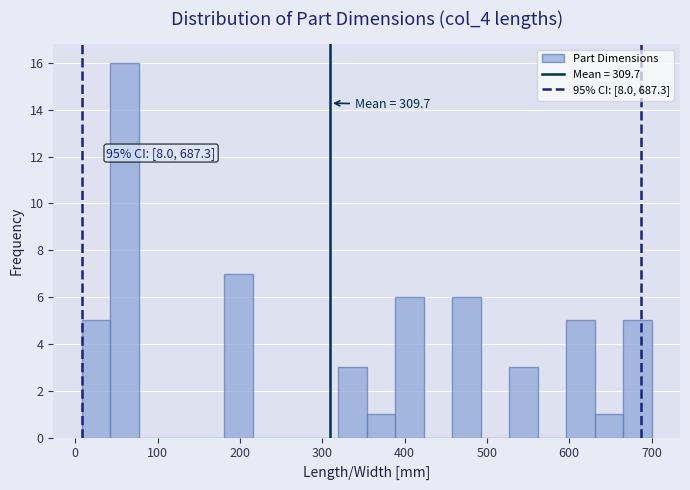

Read against the x-axis, roughly where is the centre of the tallest bar?

60